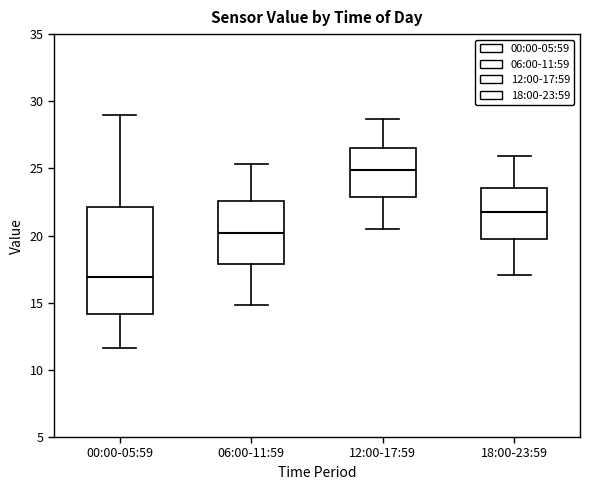

Where does the median line of the box for 06:00-11:59 sit on the y-axis? The values are not printed on the chart, so give them approximately, as read against the axis.

20.0